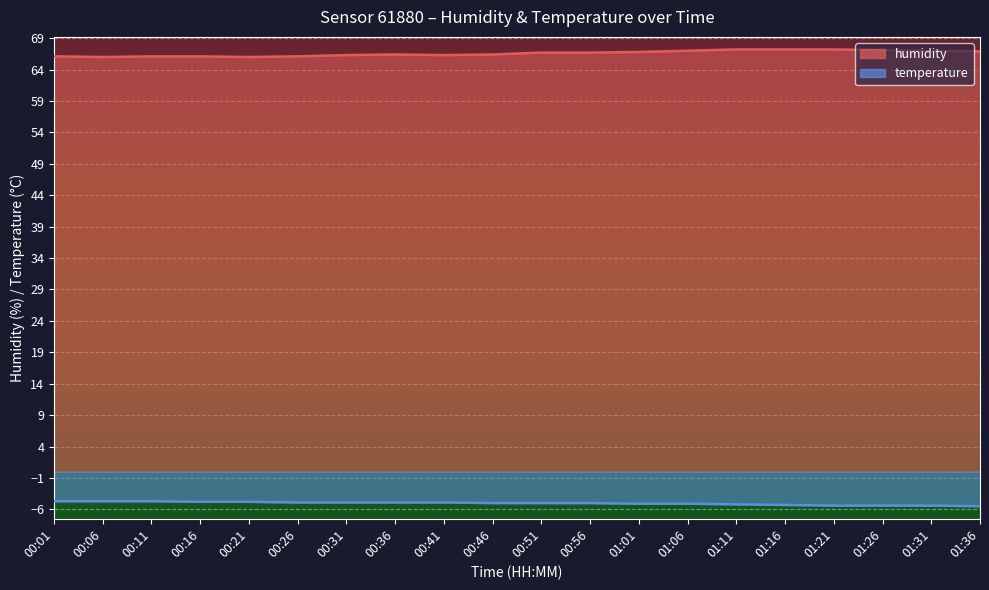

True or false: temperature and humidity cross at least once.

False